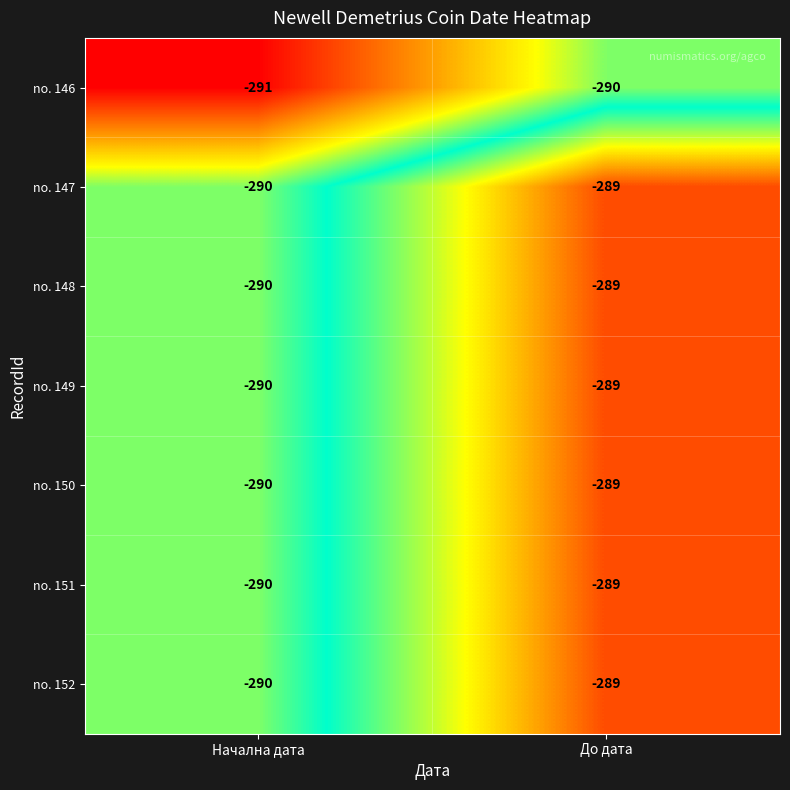

How many data points in no. 148 are less than -289?

1